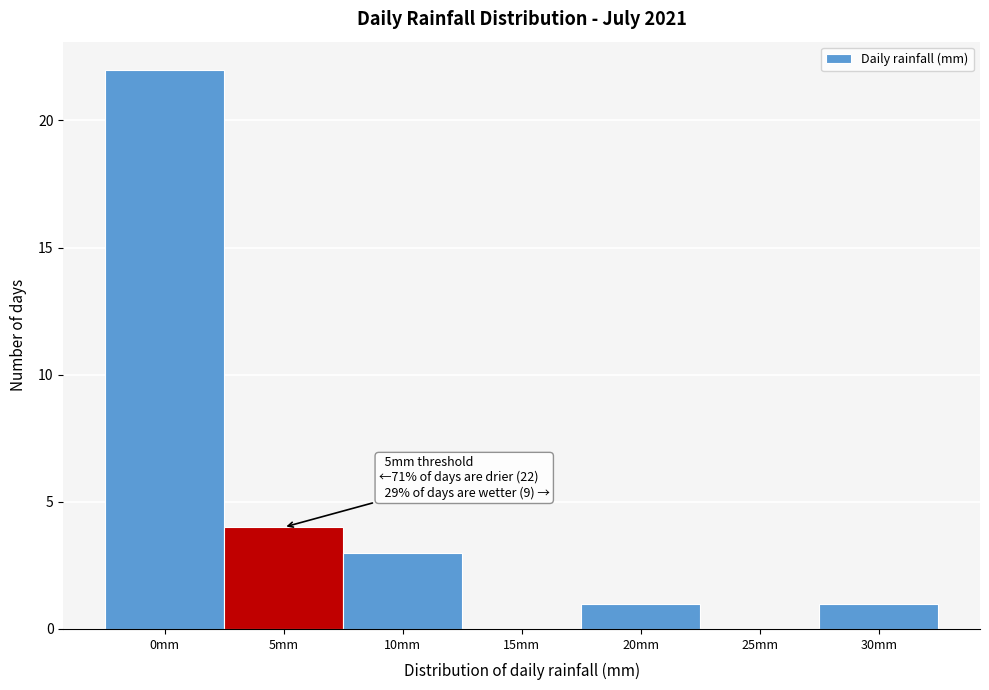

Reading left to right, list all the values displayed in this chart.

0mm=22	5mm=4	10mm=3	15mm=0	20mm=1	25mm=0	30mm=1